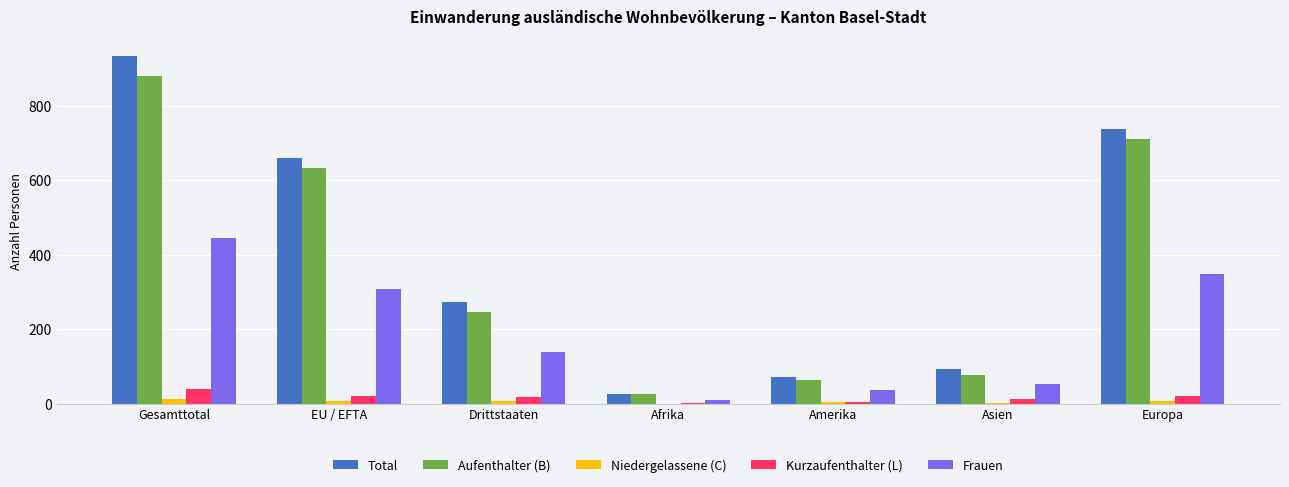

Are the bars grouped side by side (vs. stacked)?

Yes